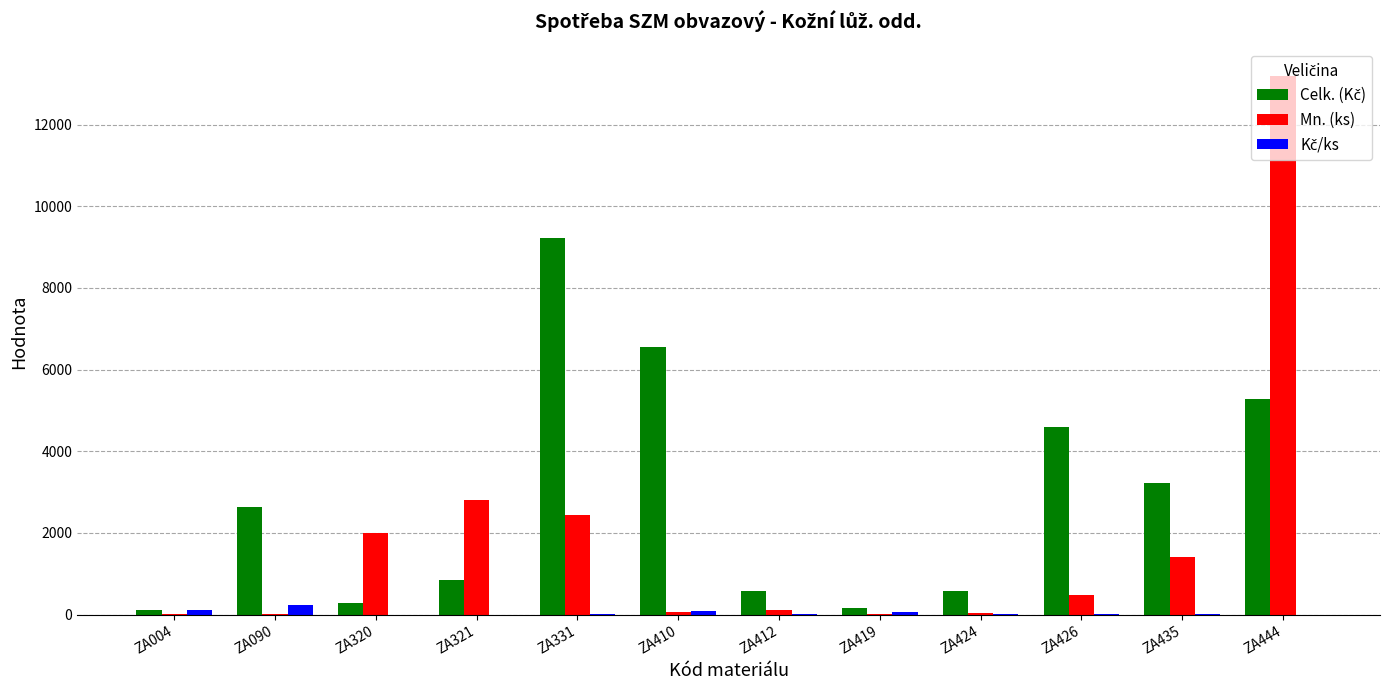

Which series has the largest range (max minus min)?

Mn. (ks)